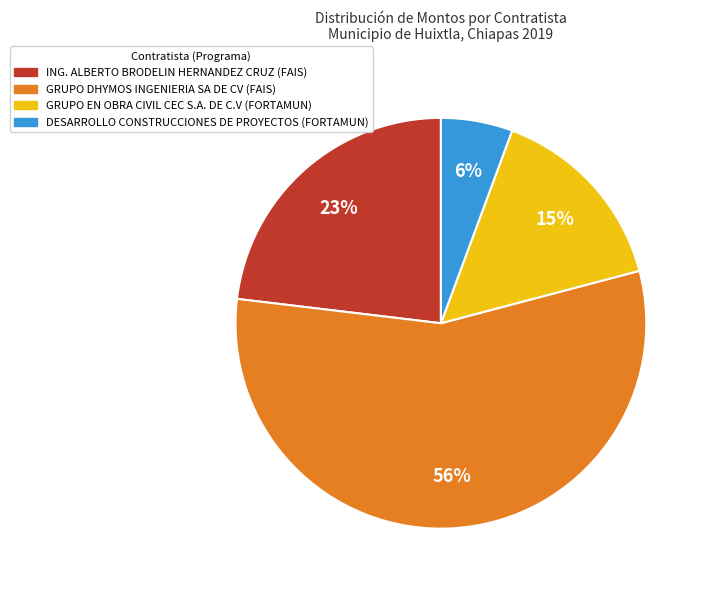

What is the ratio of the value at DESARROLLO CONSTRUCCIONES DE PROYECTOS to the value at GRUPO DHYMOS INGENIERIA SA DE CV?

0.1